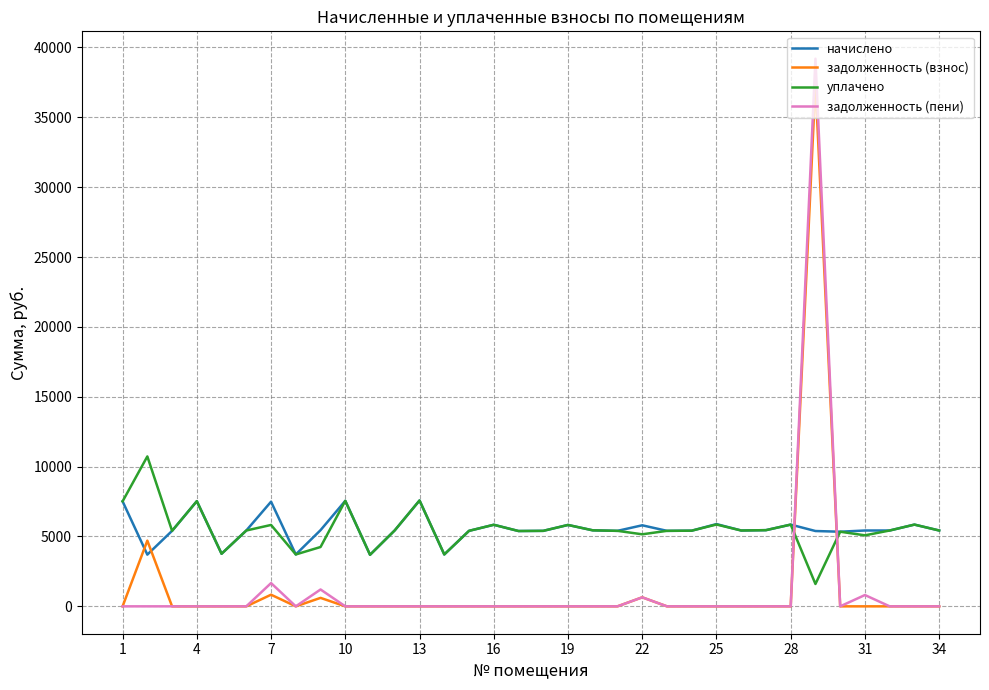

What is the greatest value displayed?

39191.5